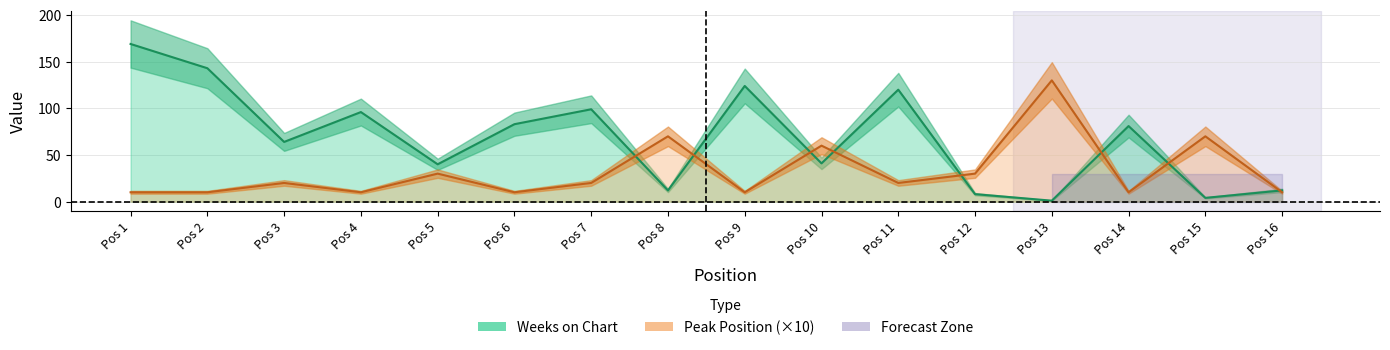

List the series in order of their overall mean, lowest first.

Peak Position, Weeks on Chart